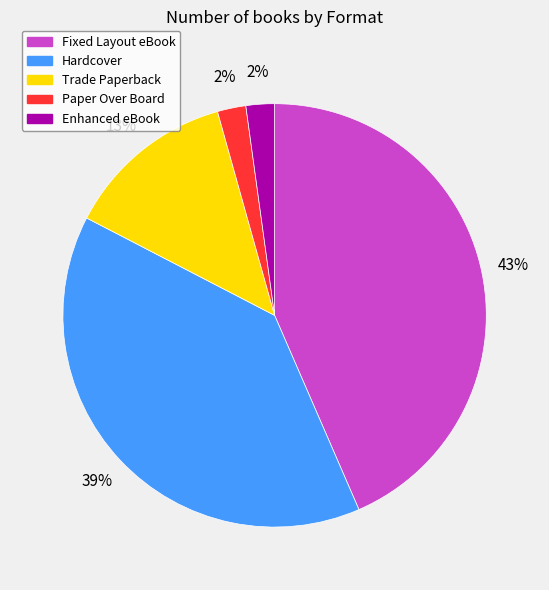

Approximately how many times larger is the value at Fixed Layout eBook compared to Hardcover?

1.1